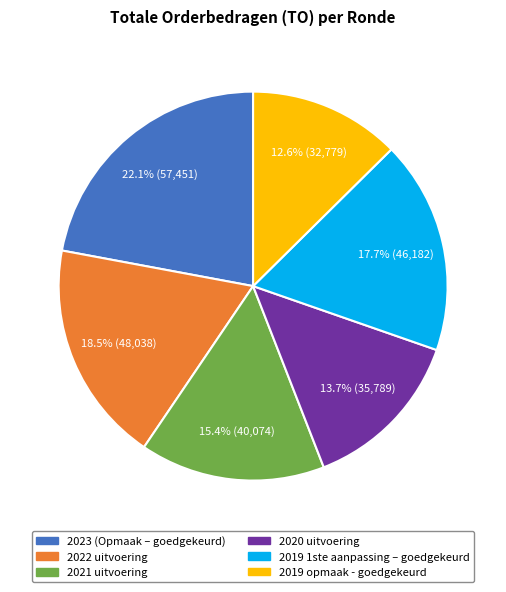

To the nearest percent, what is the difference between the 2020 uitvoering and 2023 (Opmaak – goedgekeurd) slice percentages?

8%